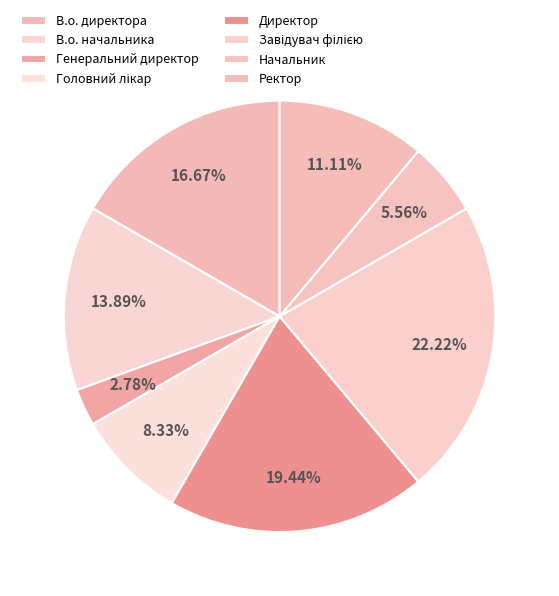

How many slices are in this pie chart?

8